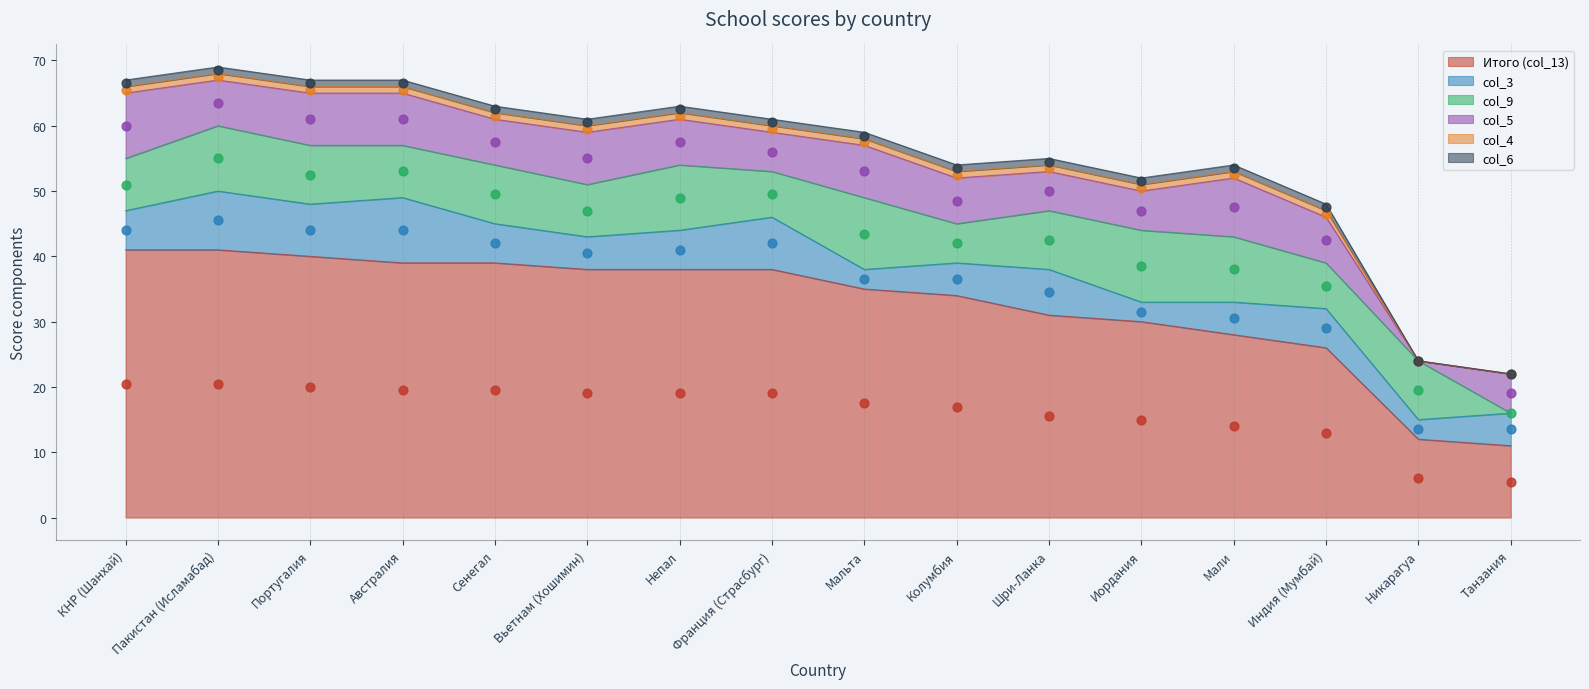

At which category is the sum across all series the highest?

Пакистан (Исламабад)